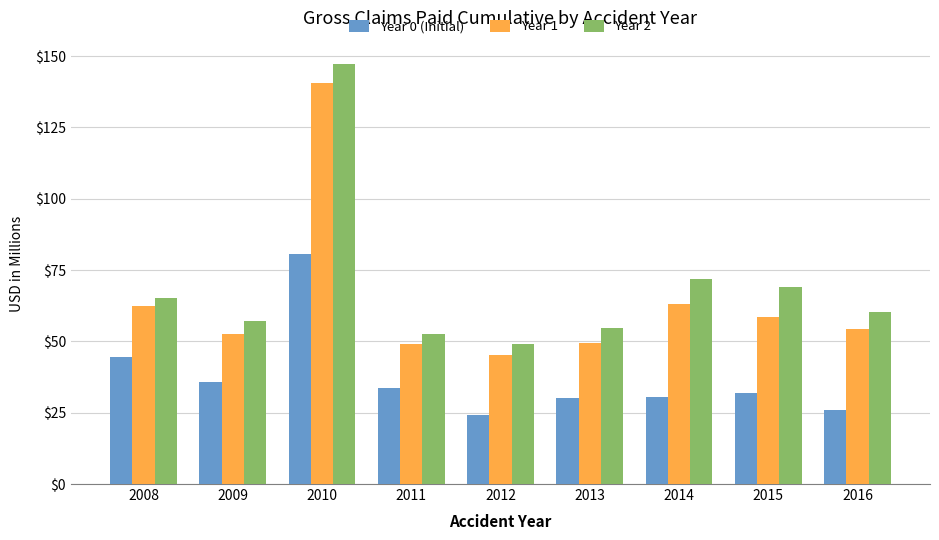

List the series in order of their overall mean, highest first.

Year 2, Year 1, Year 0 (Initial)